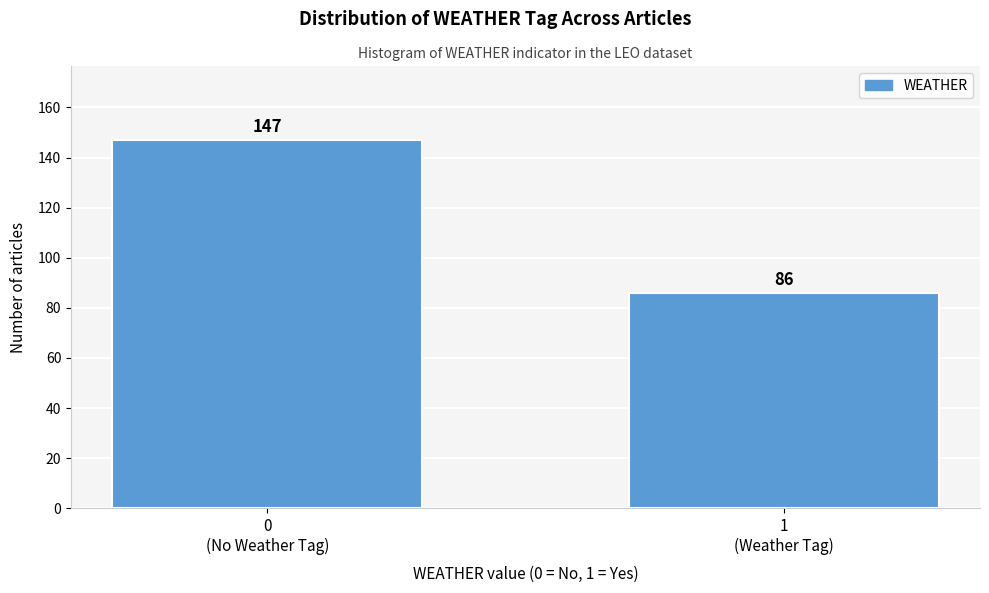

Reading left to right, what are all the values shown in this chart?

147	86